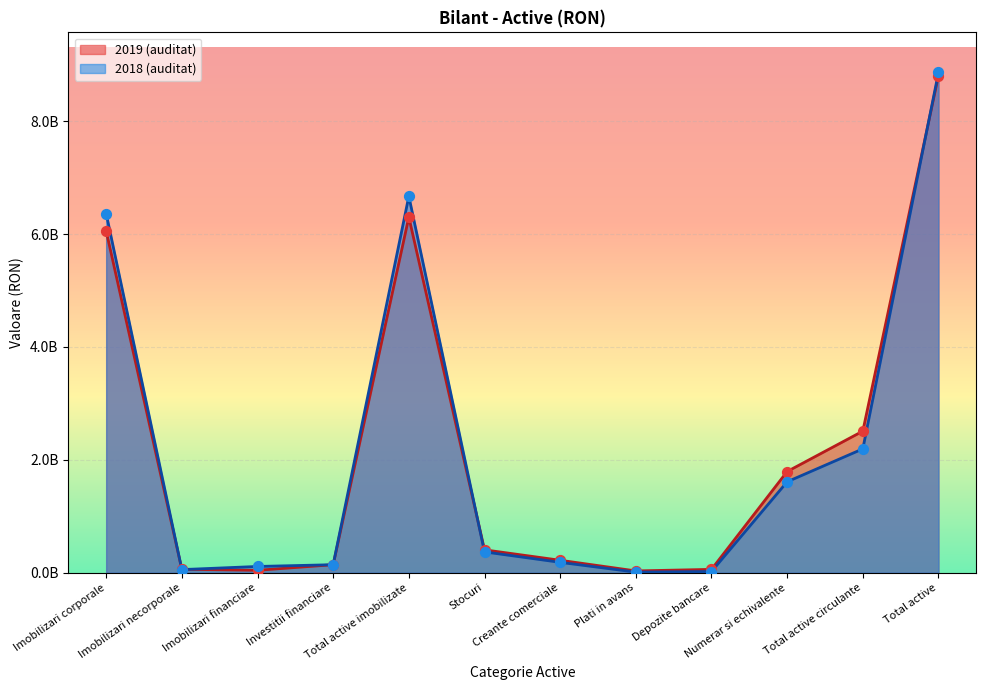

Which series has the largest total across all categories?

2018 (auditat)